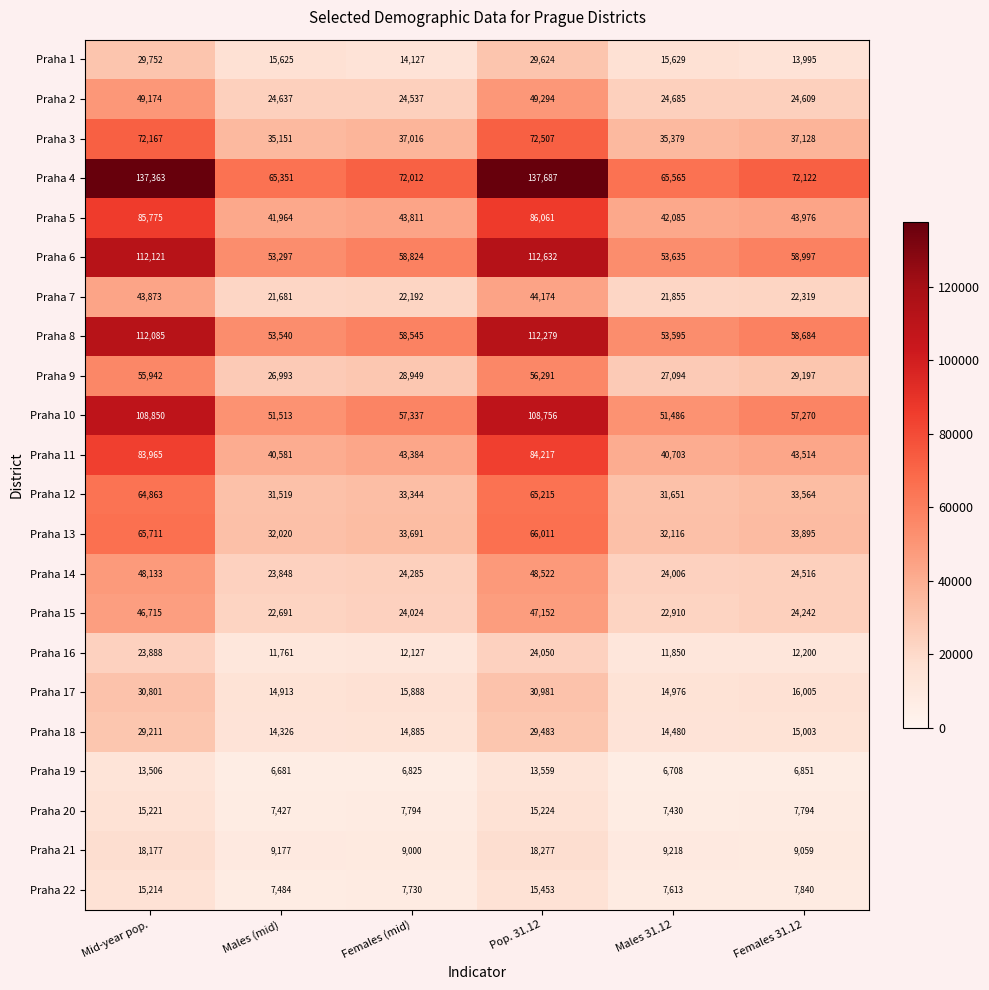

Which series has the largest range (max minus min)?

Praha 4